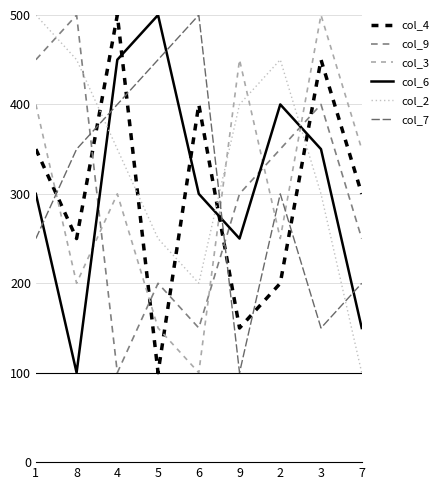

Reading left to right, list all the values displayed in this chart.

col_4: 1=350	8=250	4=500	5=100	6=400	9=150	2=200	3=450	7=300
col_9: 1=450	8=500	4=100	5=200	6=150	9=300	2=350	3=400	7=250
col_3: 1=400	8=200	4=300	5=150	6=100	9=450	2=250	3=500	7=350
col_6: 1=300	8=100	4=450	5=500	6=300	9=250	2=400	3=350	7=150
col_2: 1=500	8=450	4=350	5=250	6=200	9=400	2=450	3=300	7=100
col_7: 1=250	8=350	4=400	5=450	6=500	9=100	2=300	3=150	7=200